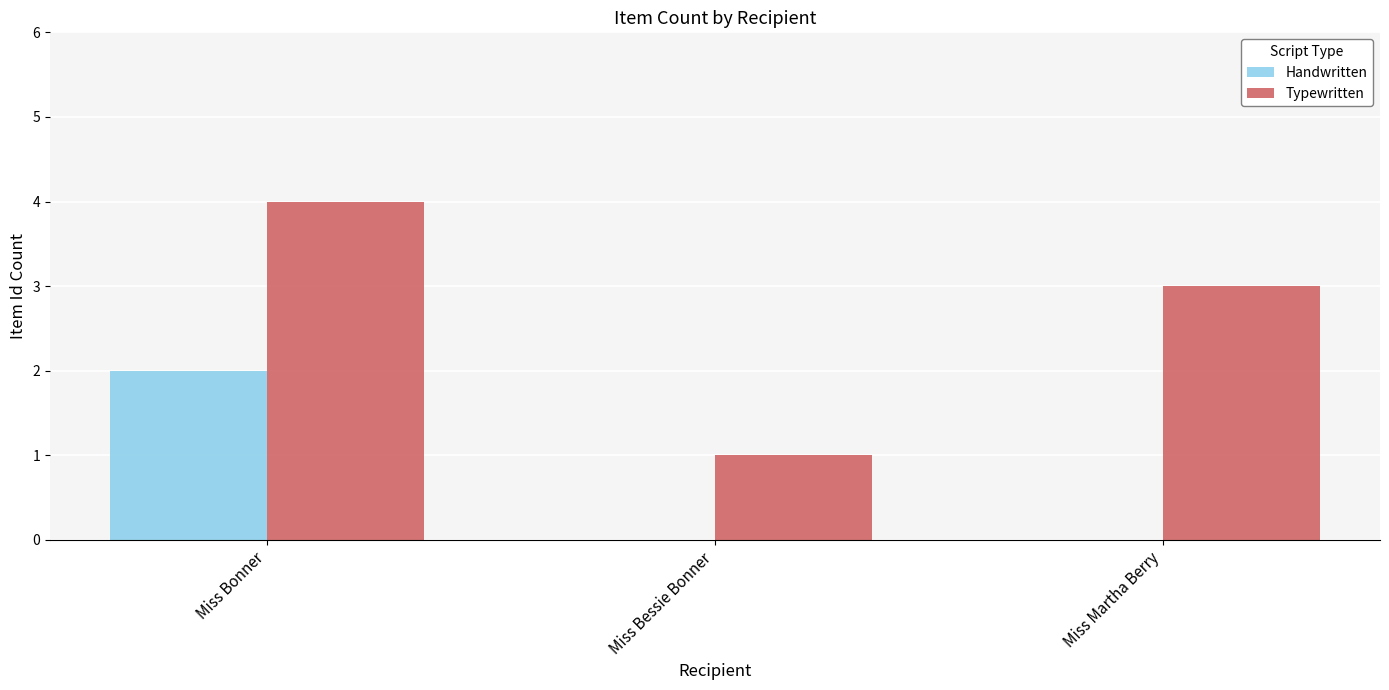

What is the sum of all Typewritten values?

8